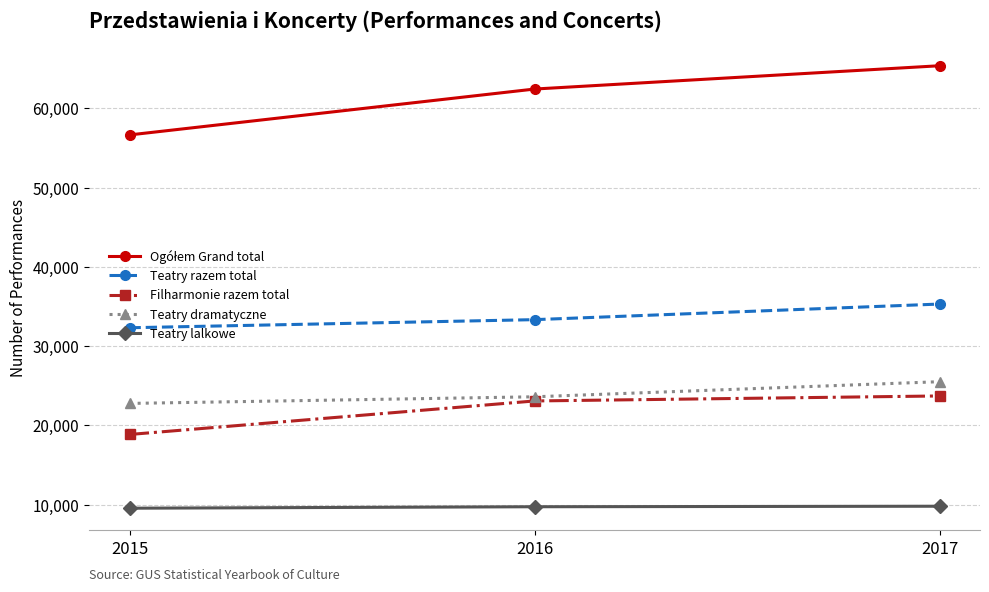

True or false: Teatry dramatyczne has a value of 23609 at 2016.

True